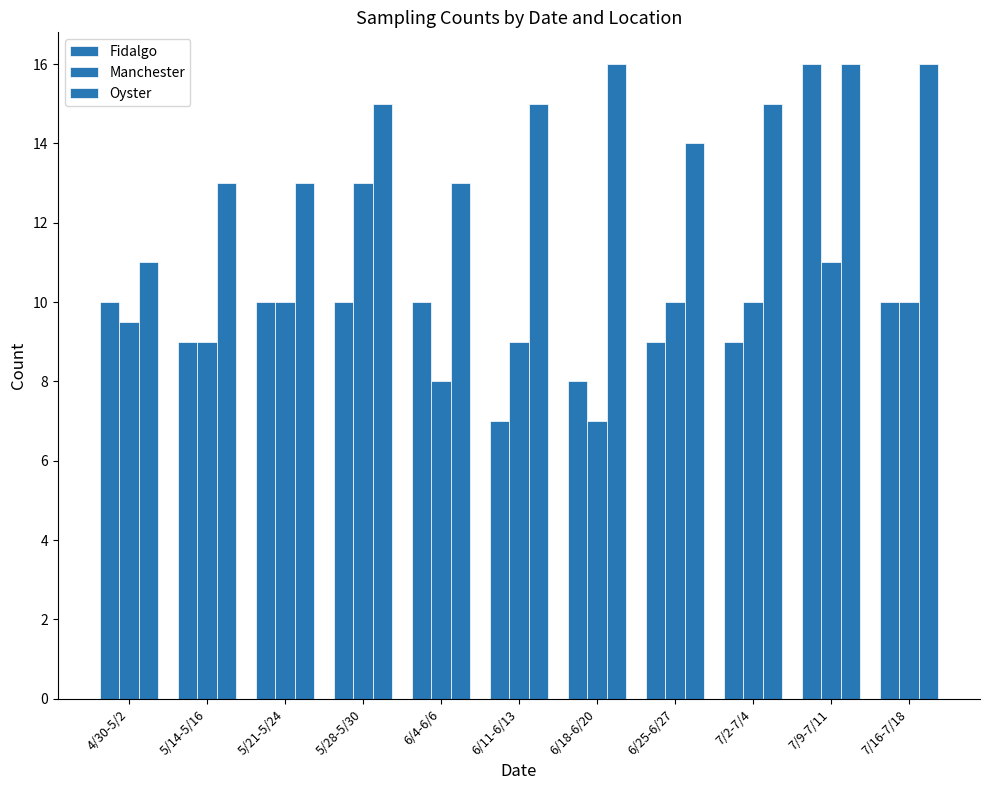

How many bars are there in each group?

3